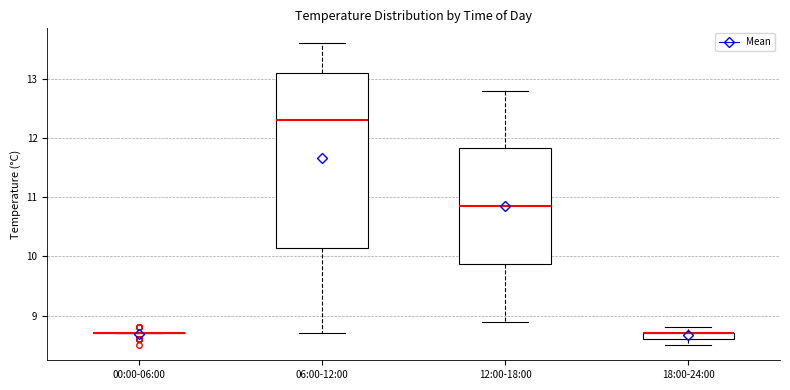

Which box is the tallest, from its lower edge to its upper edge?

06:00-12:00